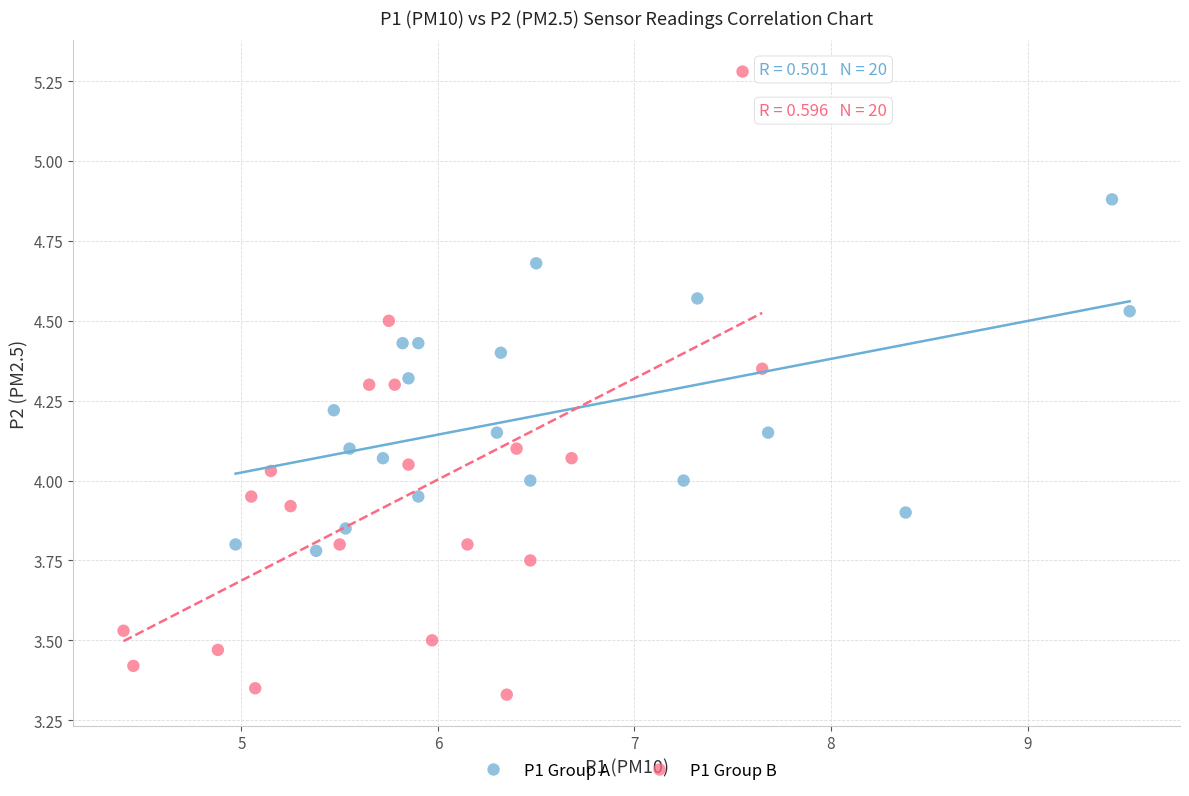

Which series reaches the maximum Y coordinate?

P1 Group B